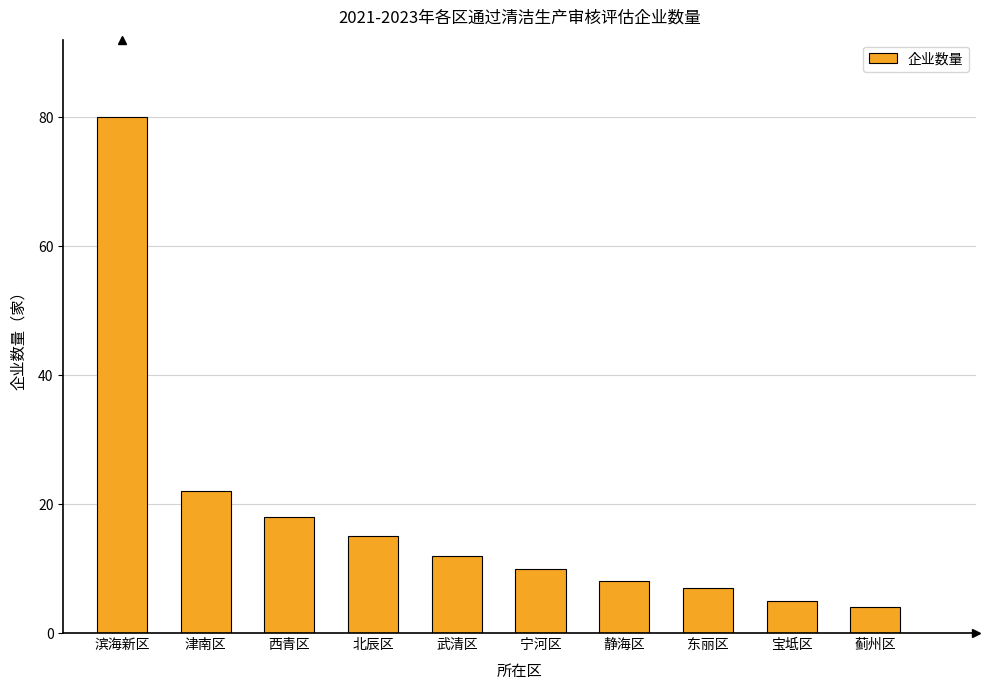

Rank the categories by value from highest to lowest.

滨海新区, 津南区, 西青区, 北辰区, 武清区, 宁河区, 静海区, 东丽区, 宝坻区, 蓟州区